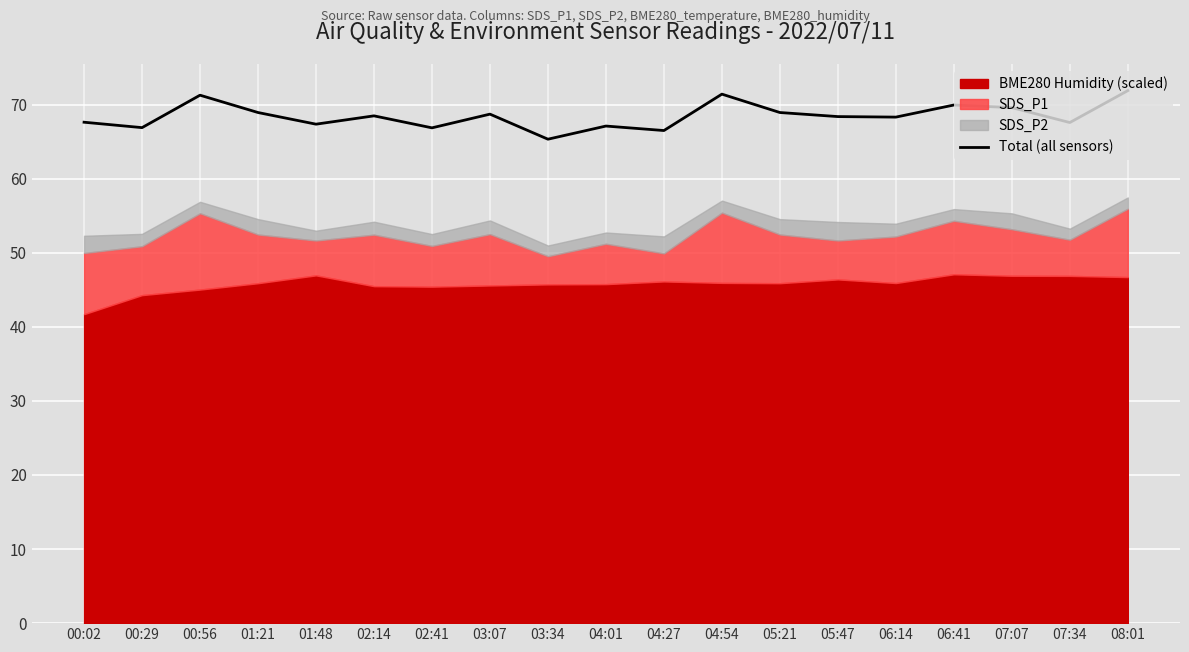

What is the value of the 17th point from the left?

69.6